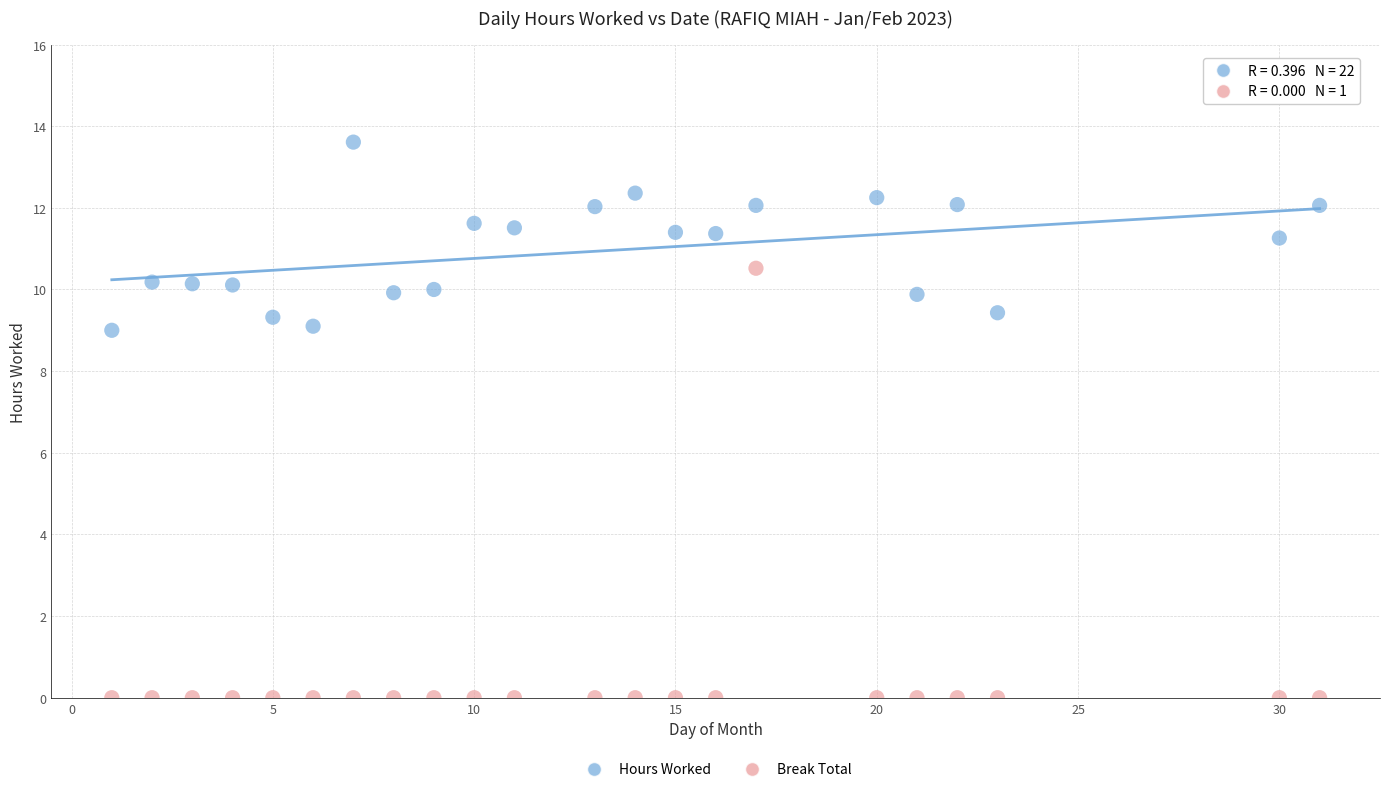

Which series reaches the maximum Y coordinate?

Hours Worked